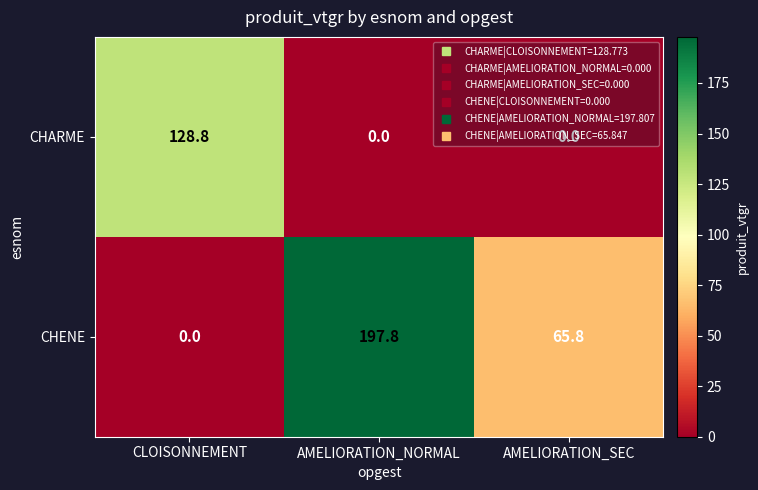

Rank the series by their average value, from lowest to highest.

CHARME, CHENE